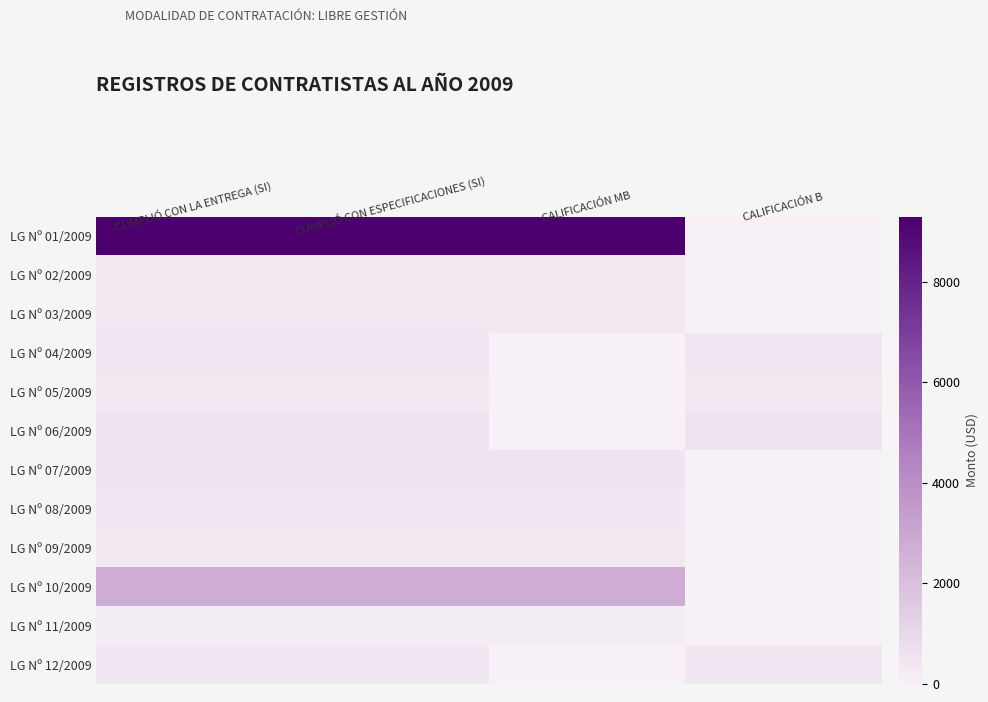

Reading left to right, transcribe all the data shown in this chart.

LG Nº 01/2009: CUMPLIÓ CON LA ENTREGA (SI)=9298.3	CUMPLIÓ CON ESPECIFICACIONES (SI)=9298.3	CALIFICACIÓN MB=9298.3	CALIFICACIÓN B=0.0
LG Nº 02/2009: CUMPLIÓ CON LA ENTREGA (SI)=264.4	CUMPLIÓ CON ESPECIFICACIONES (SI)=264.4	CALIFICACIÓN MB=264.4	CALIFICACIÓN B=0.0
LG Nº 03/2009: CUMPLIÓ CON LA ENTREGA (SI)=339.0	CUMPLIÓ CON ESPECIFICACIONES (SI)=339.0	CALIFICACIÓN MB=339.0	CALIFICACIÓN B=0.0
LG Nº 04/2009: CUMPLIÓ CON LA ENTREGA (SI)=438.8	CUMPLIÓ CON ESPECIFICACIONES (SI)=438.8	CALIFICACIÓN MB=0.0	CALIFICACIÓN B=438.8
LG Nº 05/2009: CUMPLIÓ CON LA ENTREGA (SI)=339.0	CUMPLIÓ CON ESPECIFICACIONES (SI)=339.0	CALIFICACIÓN MB=0.0	CALIFICACIÓN B=339.0
LG Nº 06/2009: CUMPLIÓ CON LA ENTREGA (SI)=540.0	CUMPLIÓ CON ESPECIFICACIONES (SI)=540.0	CALIFICACIÓN MB=0.0	CALIFICACIÓN B=540.0
LG Nº 07/2009: CUMPLIÓ CON LA ENTREGA (SI)=480.0	CUMPLIÓ CON ESPECIFICACIONES (SI)=480.0	CALIFICACIÓN MB=480.0	CALIFICACIÓN B=0.0
LG Nº 08/2009: CUMPLIÓ CON LA ENTREGA (SI)=397.7	CUMPLIÓ CON ESPECIFICACIONES (SI)=397.7	CALIFICACIÓN MB=397.7	CALIFICACIÓN B=0.0
LG Nº 09/2009: CUMPLIÓ CON LA ENTREGA (SI)=330.8	CUMPLIÓ CON ESPECIFICACIONES (SI)=330.8	CALIFICACIÓN MB=330.8	CALIFICACIÓN B=0.0
LG Nº 10/2009: CUMPLIÓ CON LA ENTREGA (SI)=2750.0	CUMPLIÓ CON ESPECIFICACIONES (SI)=2750.0	CALIFICACIÓN MB=2750.0	CALIFICACIÓN B=0.0
LG Nº 11/2009: CUMPLIÓ CON LA ENTREGA (SI)=180.8	CUMPLIÓ CON ESPECIFICACIONES (SI)=180.8	CALIFICACIÓN MB=180.8	CALIFICACIÓN B=0.0
LG Nº 12/2009: CUMPLIÓ CON LA ENTREGA (SI)=395.5	CUMPLIÓ CON ESPECIFICACIONES (SI)=395.5	CALIFICACIÓN MB=0.0	CALIFICACIÓN B=395.5